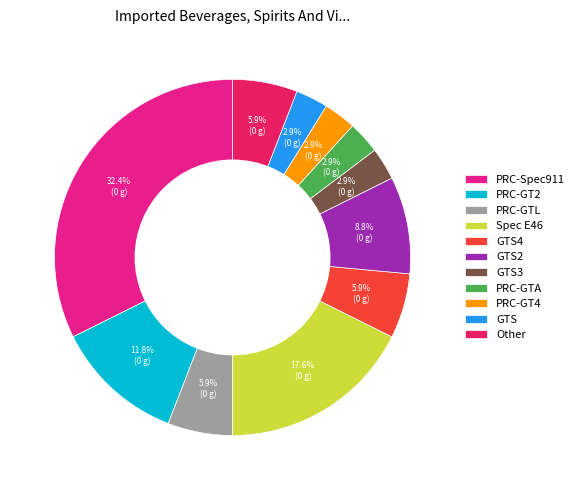

How many slices are in this pie chart?

11